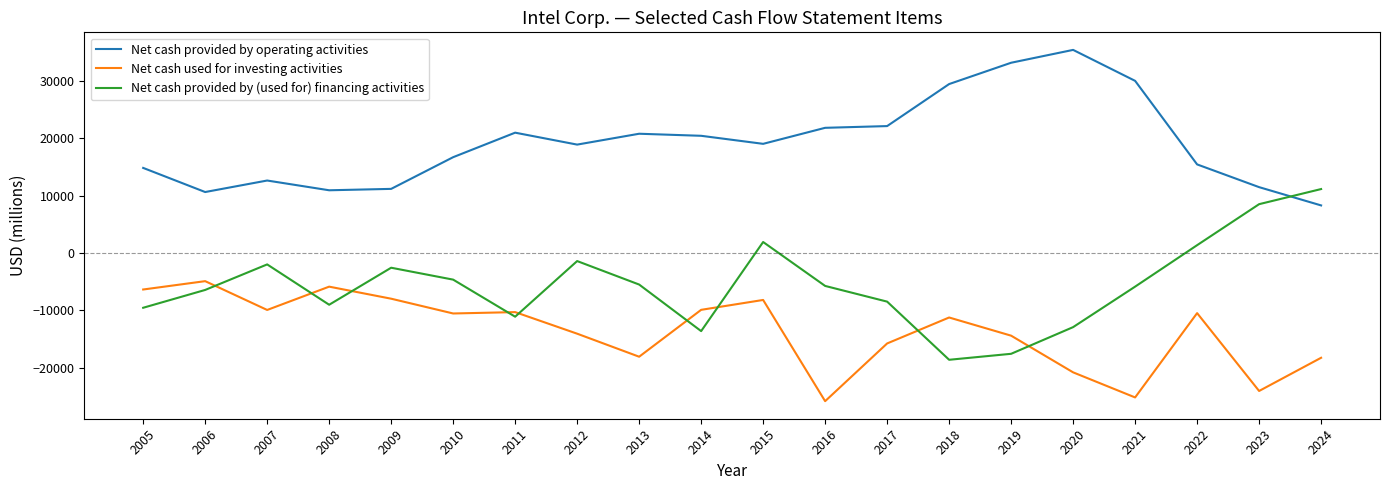

Which series has the largest range (max minus min)?

Net cash provided by (used for) financing activities